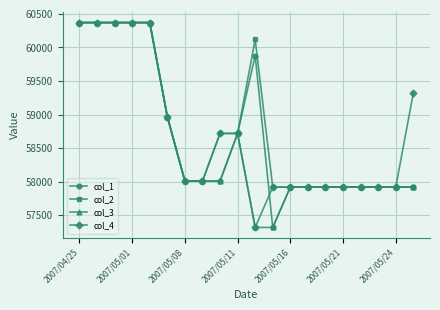

What is the lowest value of the col_1 series?

57320